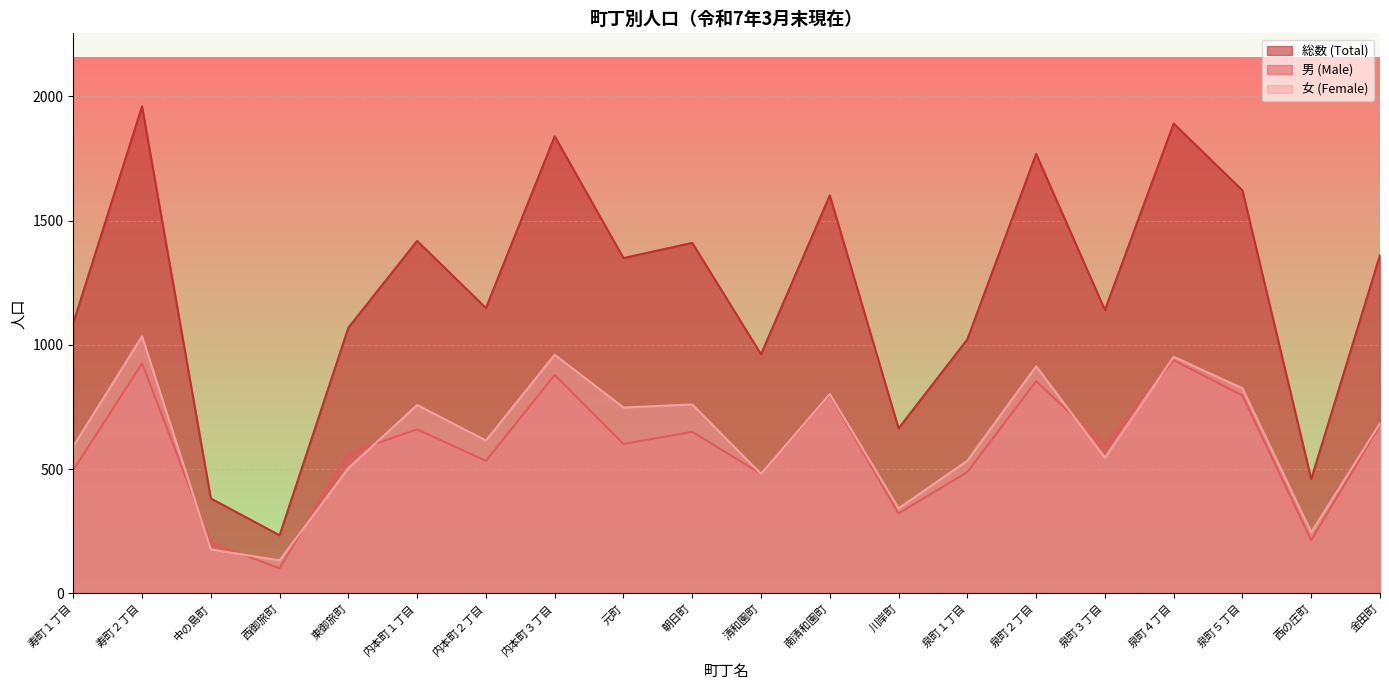

True or false: 総数 (Total) has more than 1 interior local peaks.

True